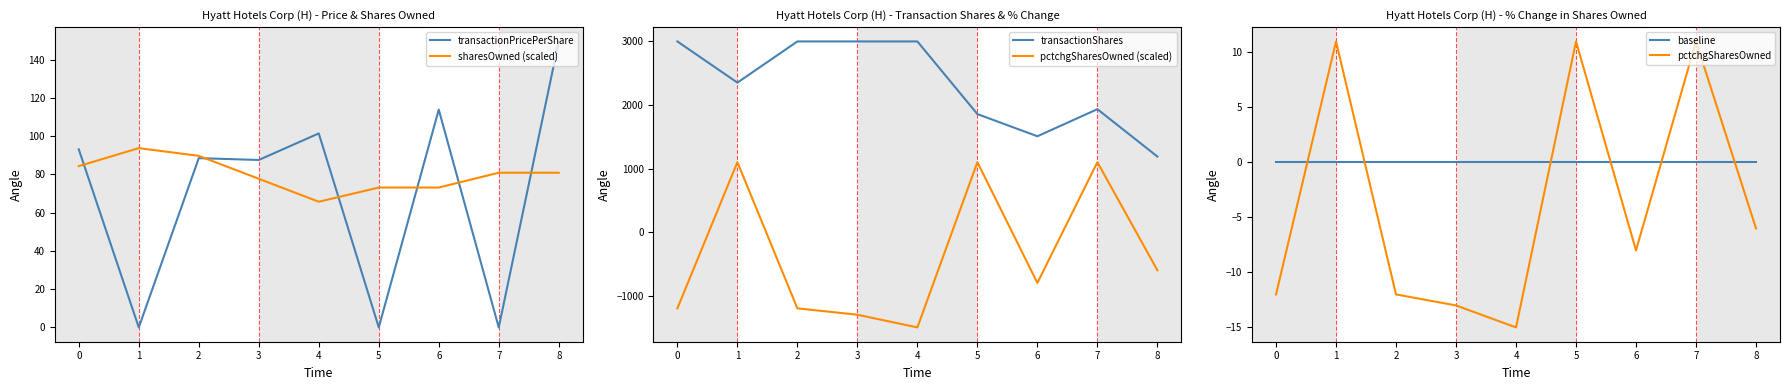

What is the approximate value of transactionShares at 2?

3000